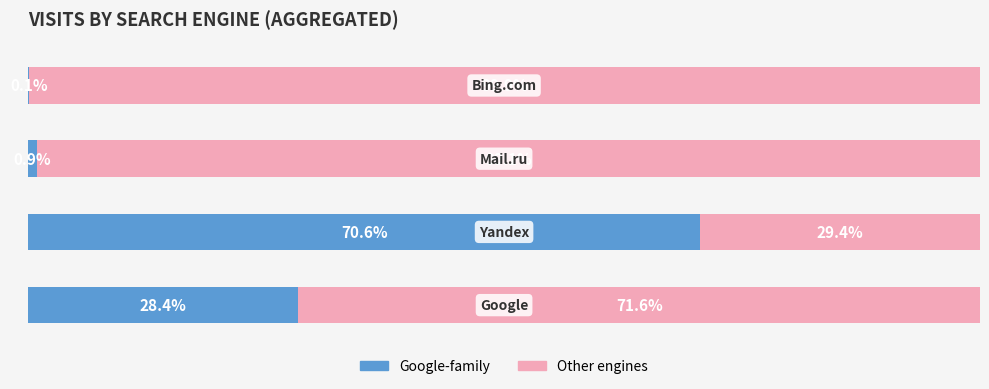

What are all the series names shown in the legend?

Google-family, Other engines